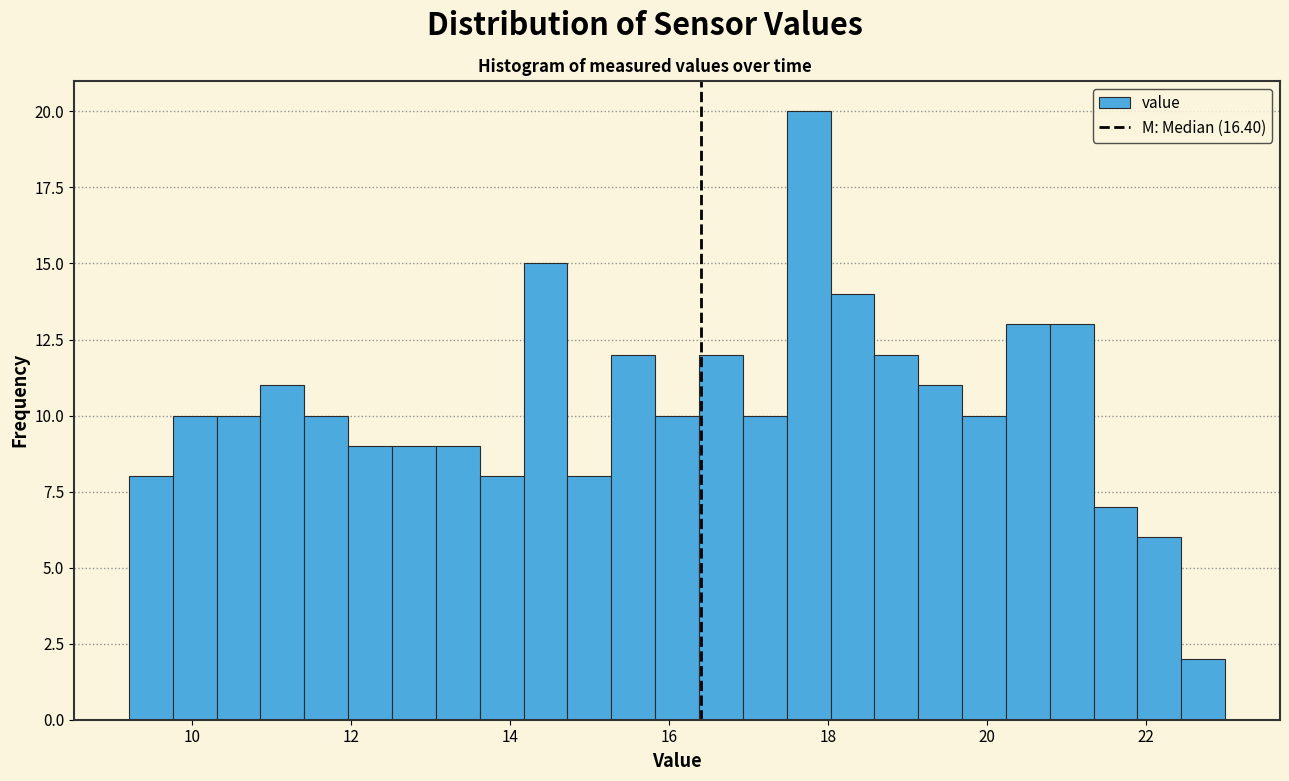

Around what value on the x-axis is the tallest bar? Give the approximate position of its centre, as read against the axis.

17.8